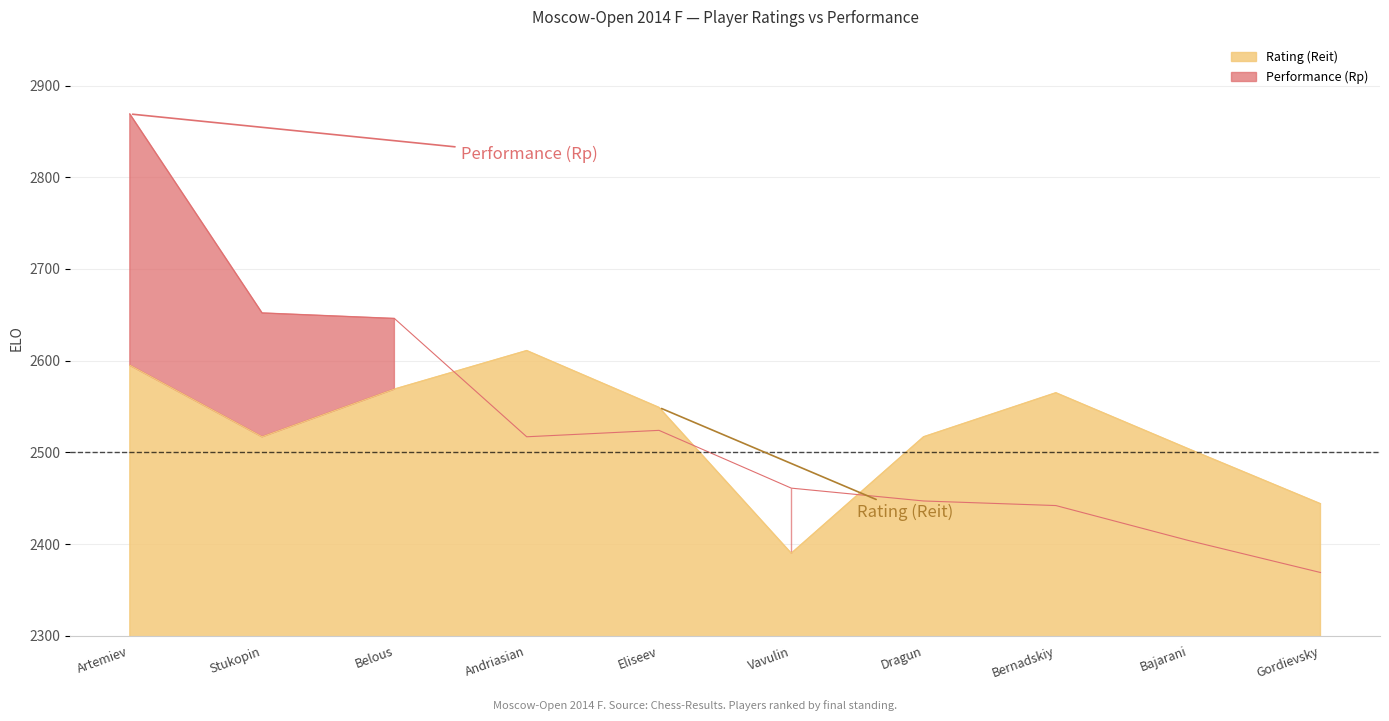

At which category is the sum across all series the highest?

Artemiev